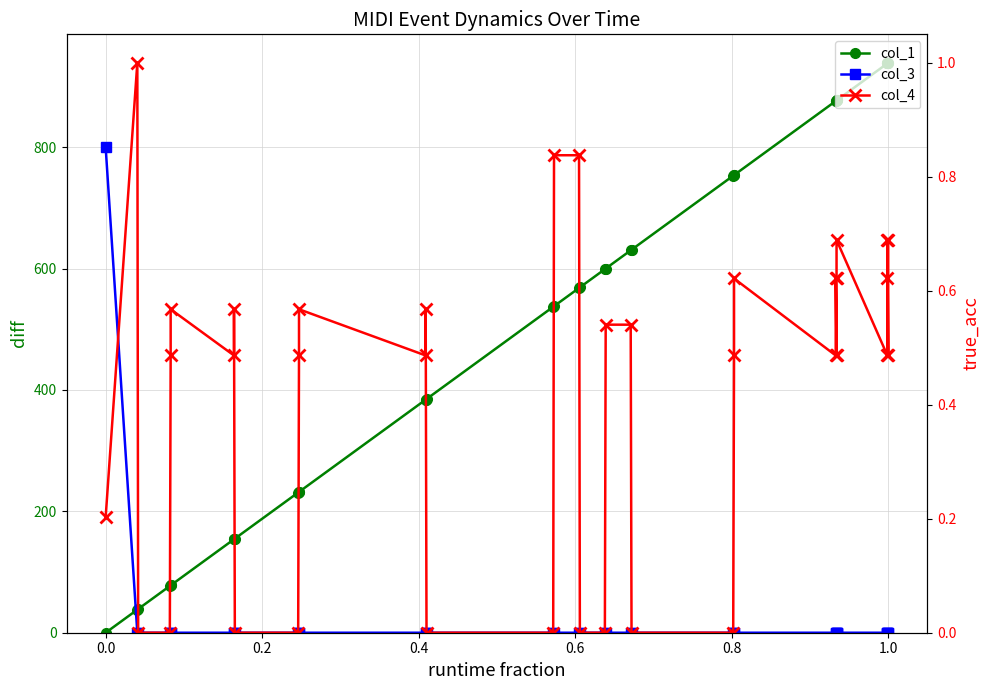

Rank the series by their maximum value, from lowest to highest.

col_4, col_3, col_1